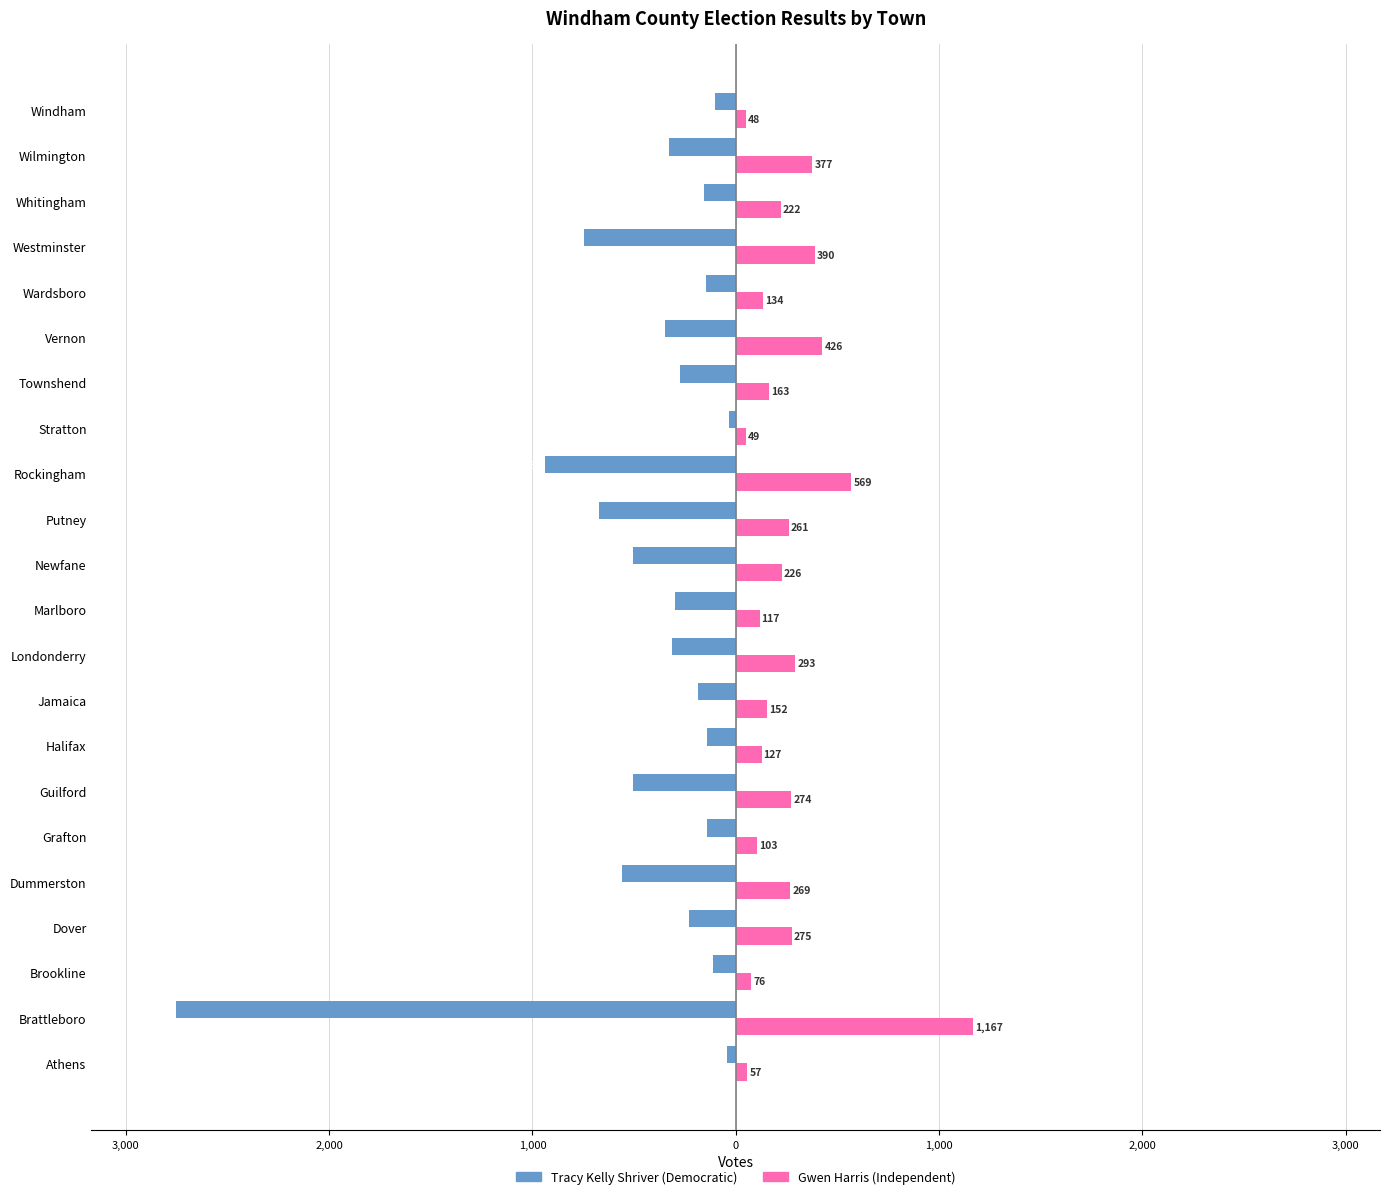

Rank the series by their maximum value, from highest to lowest.

Gwen Harris (Independent), Tracy Kelly Shriver (Democratic)